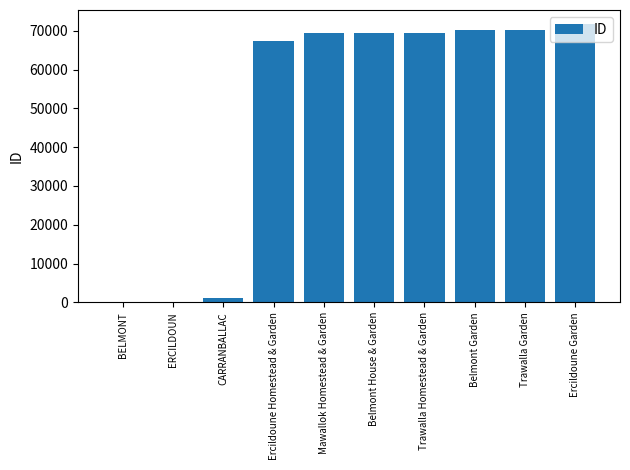

What is the sum of all values?

489537